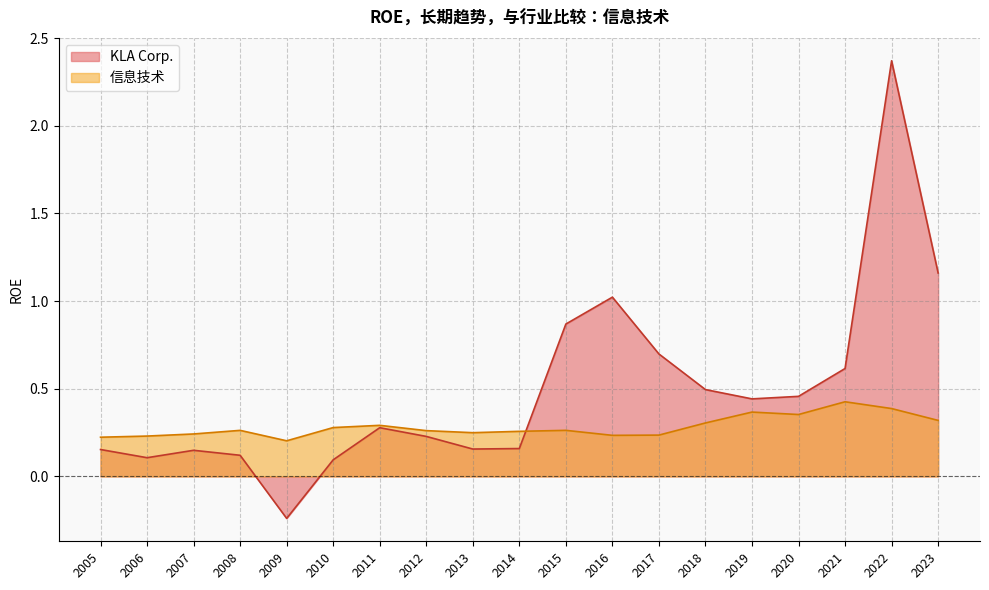

Which has a higher value, 2015 or 2009?

2015